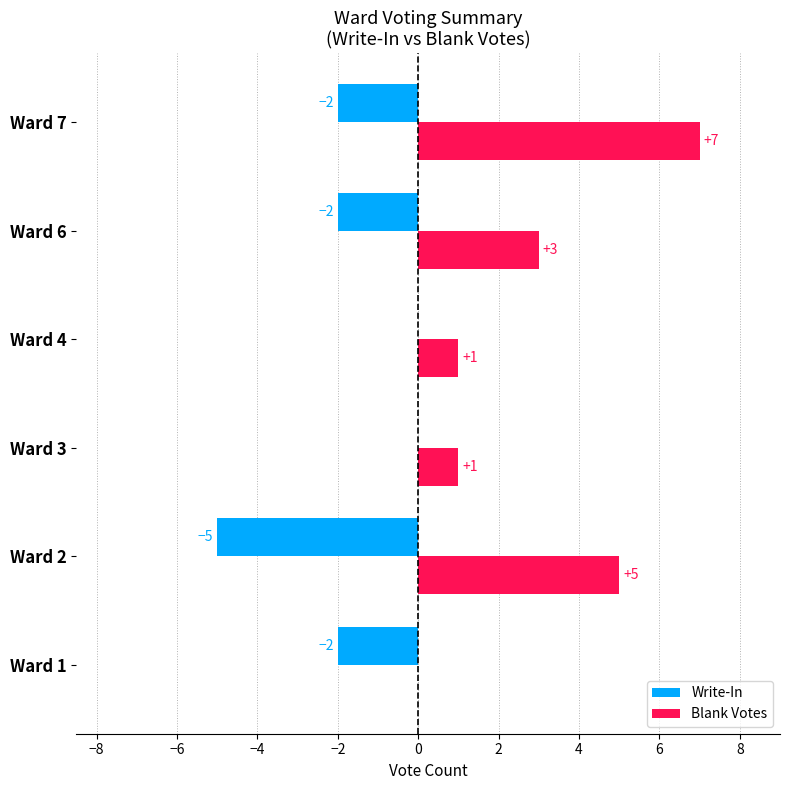

What is the sum of all Write-In values?

-11